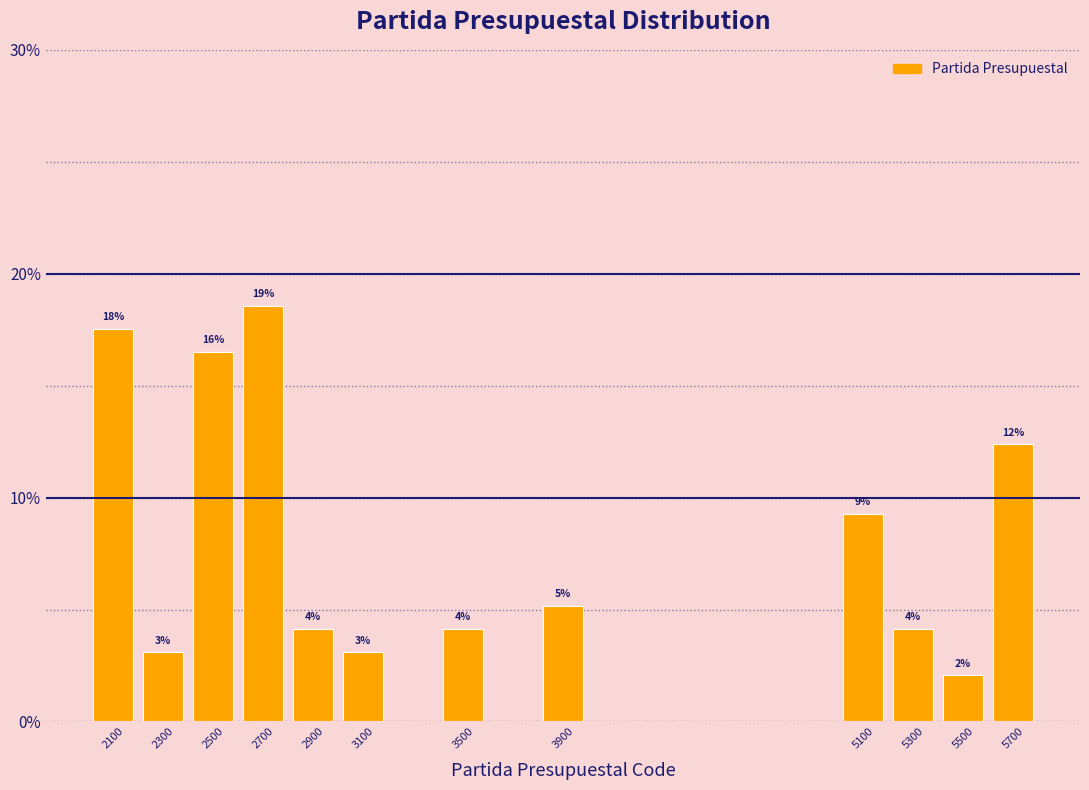

How many bars are there in total?

12